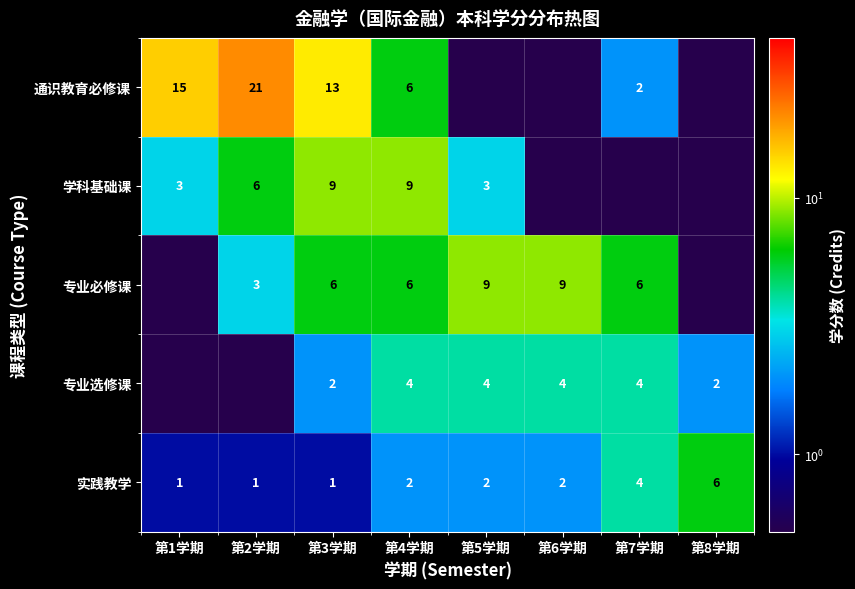

Rank the series at 第3学期 from highest to lowest value.

通识教育必修课, 学科基础课, 专业必修课, 专业选修课, 实践教学